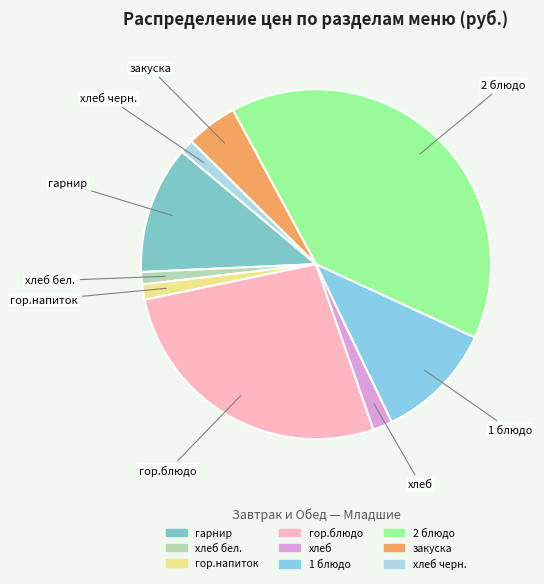

Count the number of slices in the pie.

9